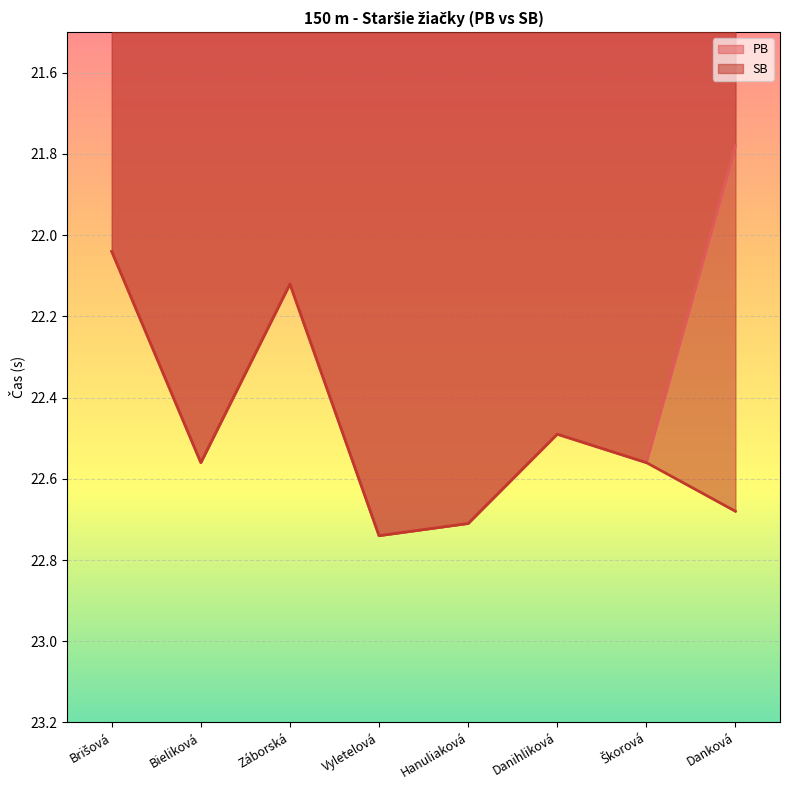

True or false: PB and SB cross at least once.

False